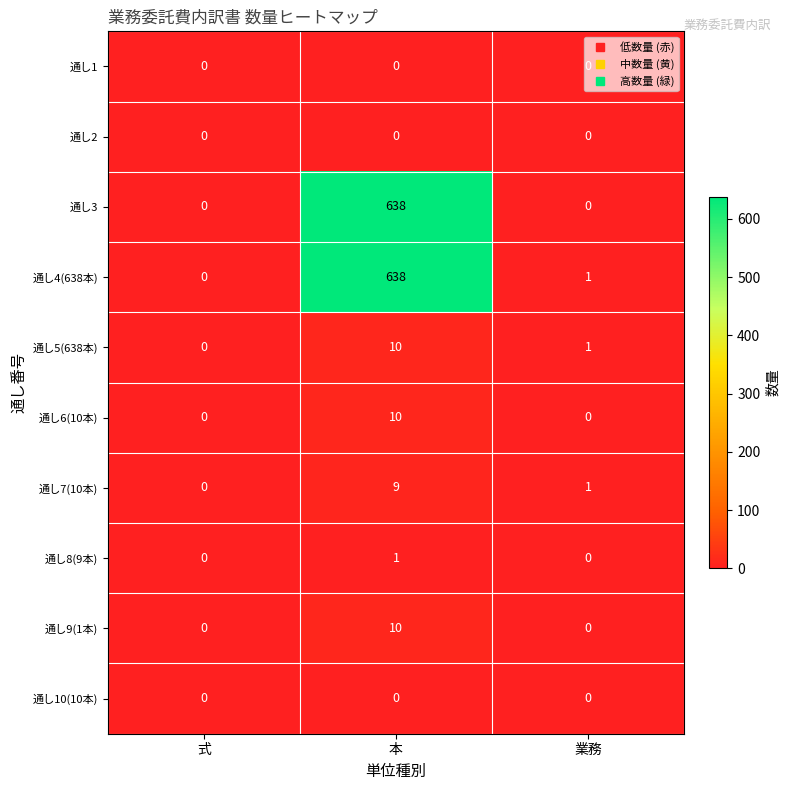

What is the total value across all series at 本?

1316